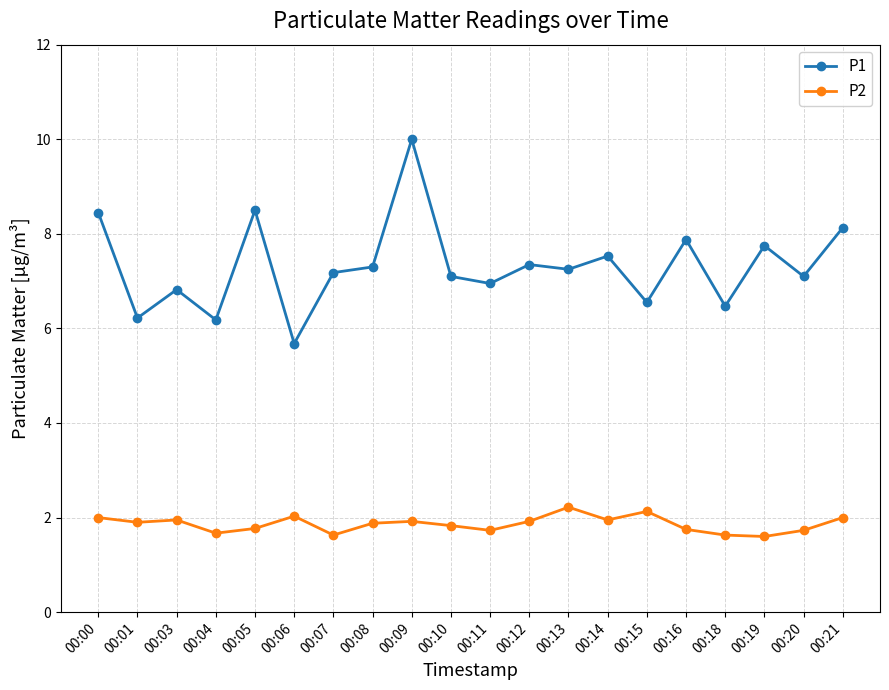

What is the sum of the P1 values at 00:10 and 00:01?

13.3